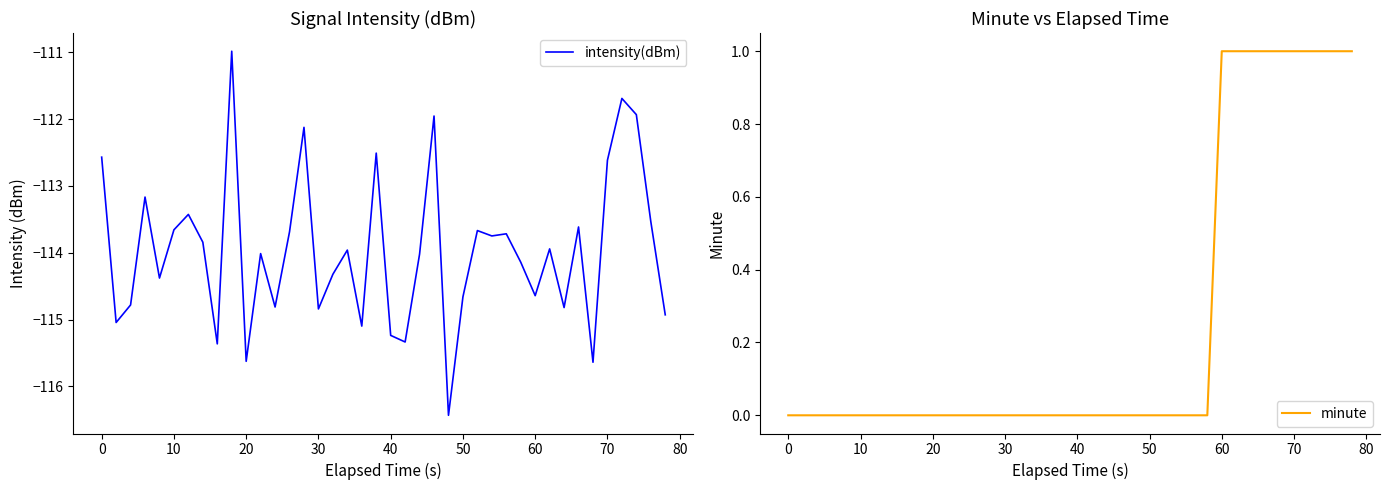

The value of minute at 60 is 1. True or false?

True